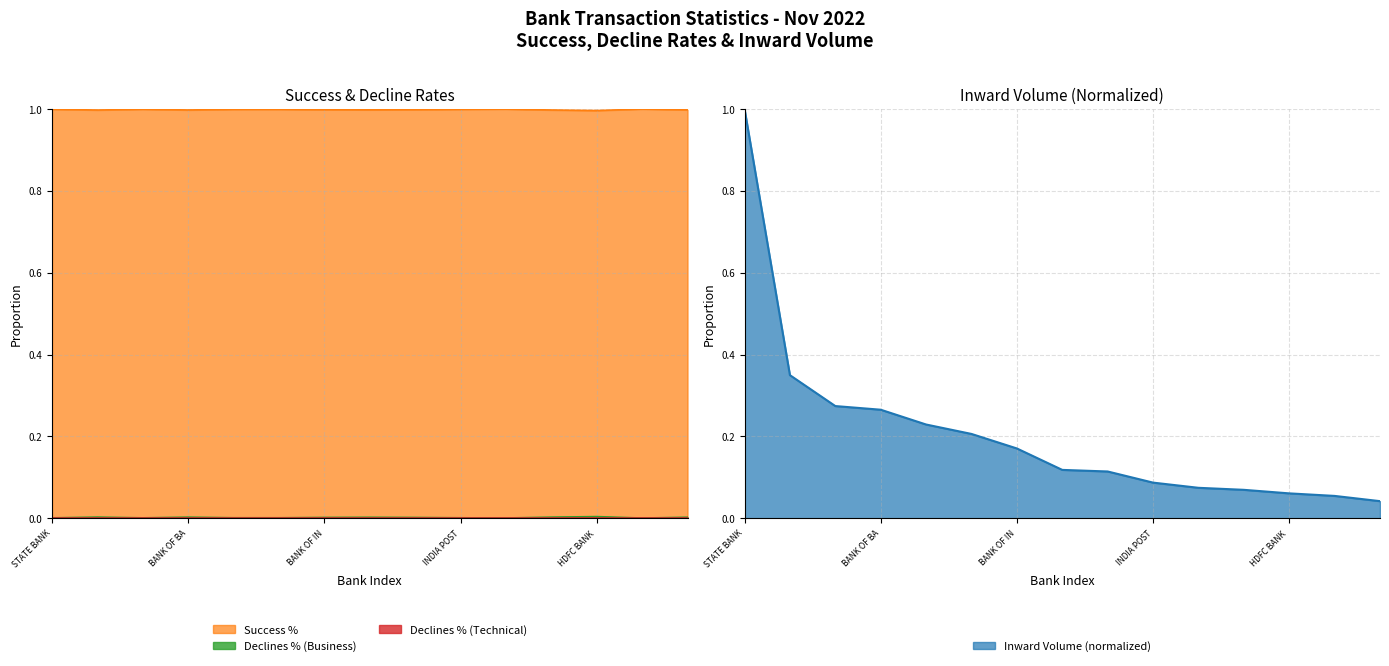

Does the chart have visible grid lines?

Yes